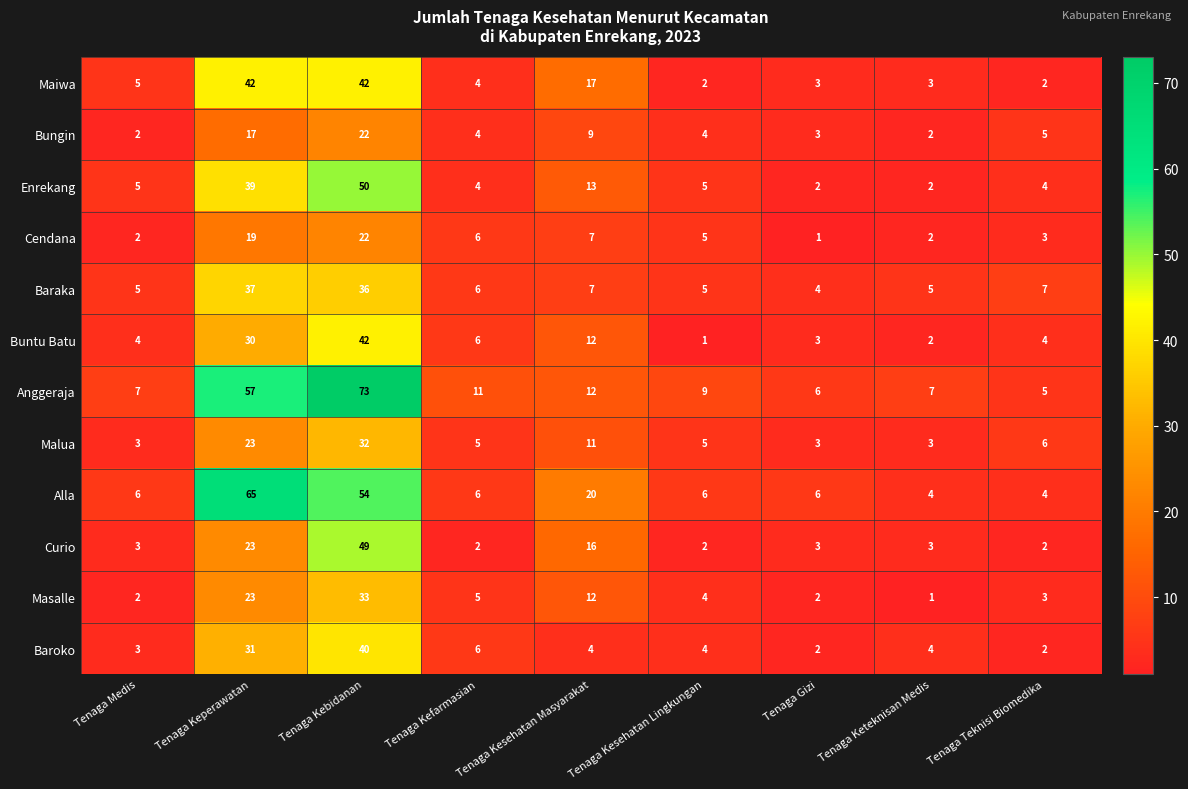

What is the sum of the Maiwa values at Tenaga Teknisi Biomedika and Tenaga Kefarmasian?

6